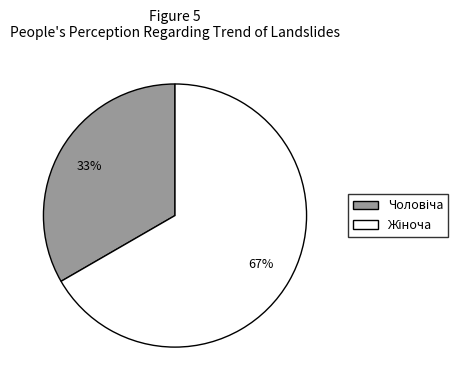

Does any single category account for the majority?

Yes